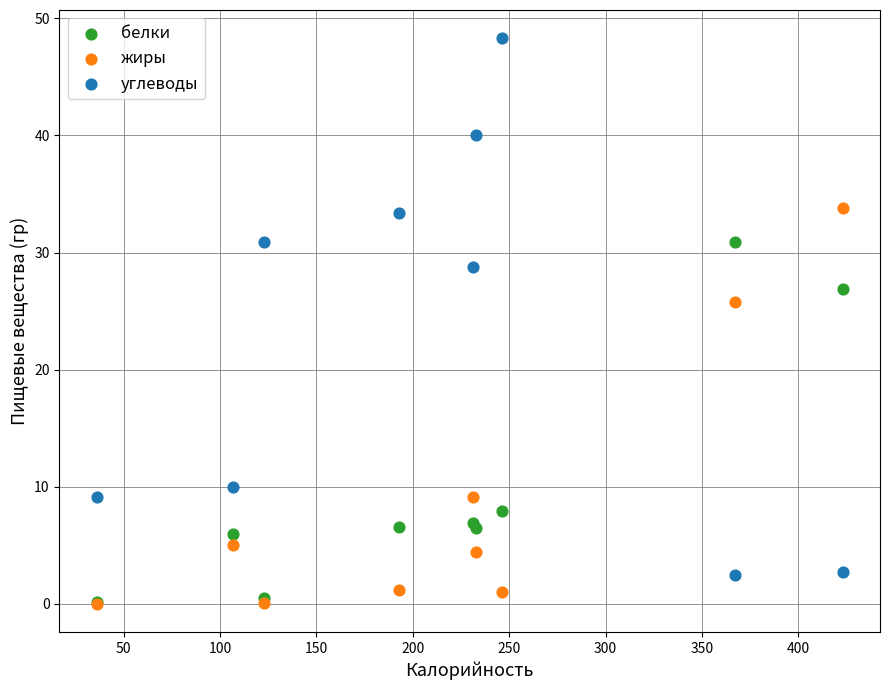

Which series contains the highest Y value?

углеводы